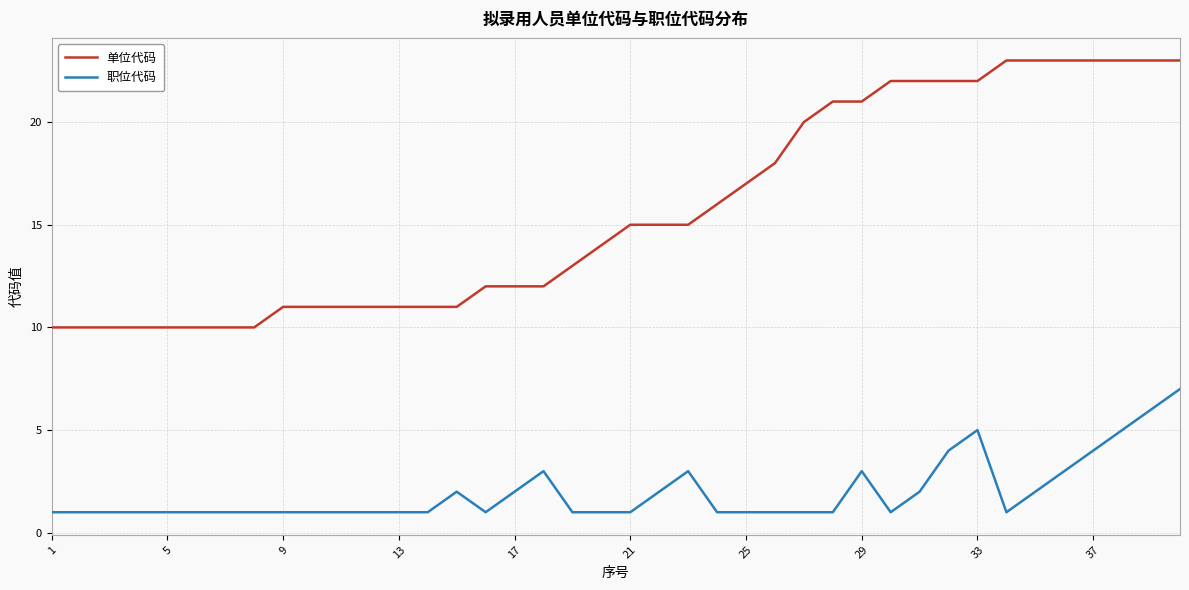

Reading right to left, list all the values displayed in this chart.

单位代码: 23	23	23	23	23	23	23	22	22	22	22	21	21	20	18	17	16	15	15	15	14	13	12	12	12	11	11	11	11	11	11	11	10	10	10	10	10	10	10	10
职位代码: 7	6	5	4	3	2	1	5	4	2	1	3	1	1	1	1	1	3	2	1	1	1	3	2	1	2	1	1	1	1	1	1	1	1	1	1	1	1	1	1